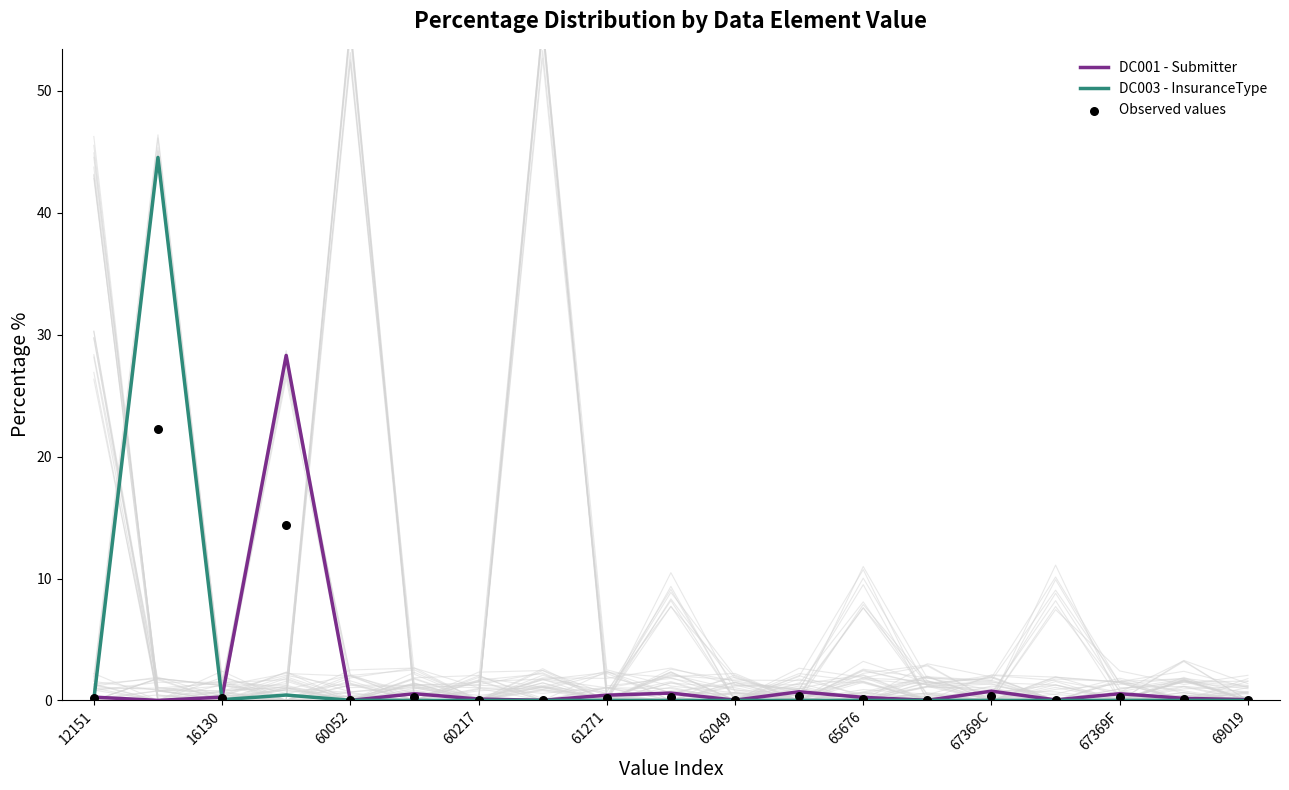

Which series reaches the minimum Y coordinate?

DC001 - Submitter